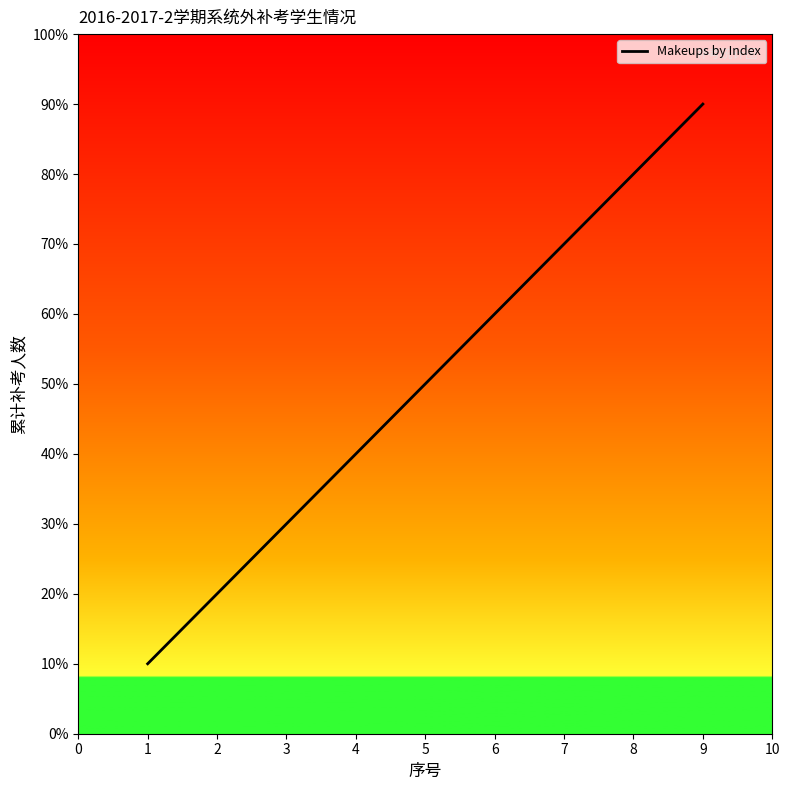

Does the chart display data point markers on the line(s)?

No